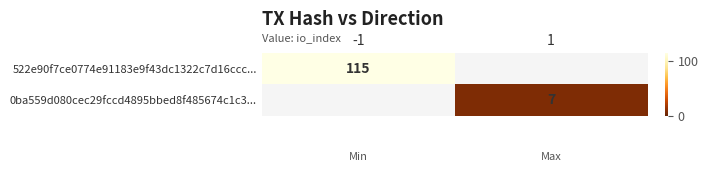

Count the number of categories in the chart.

2